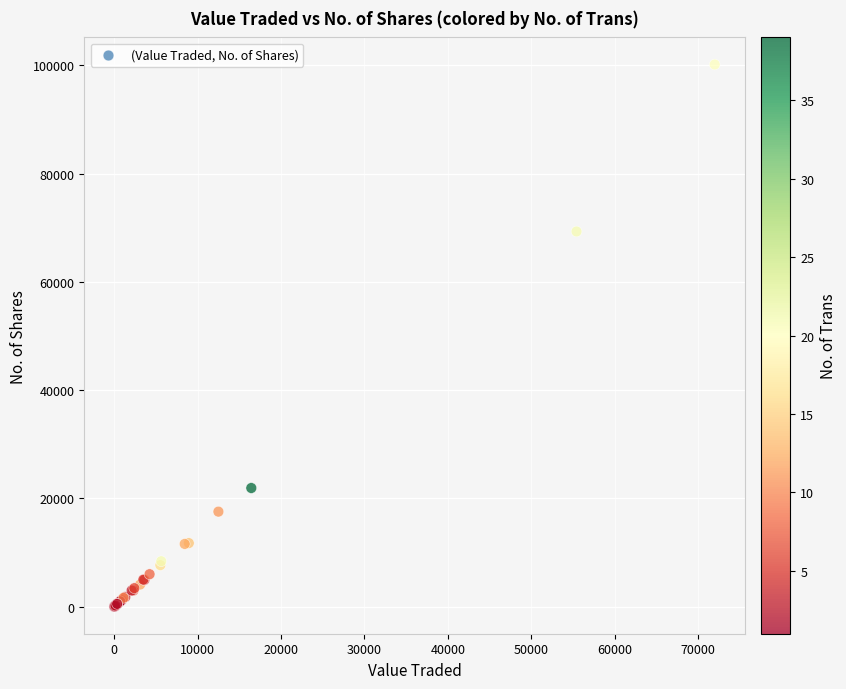

What Y value in the scatter plot is closest to 50080?

69300